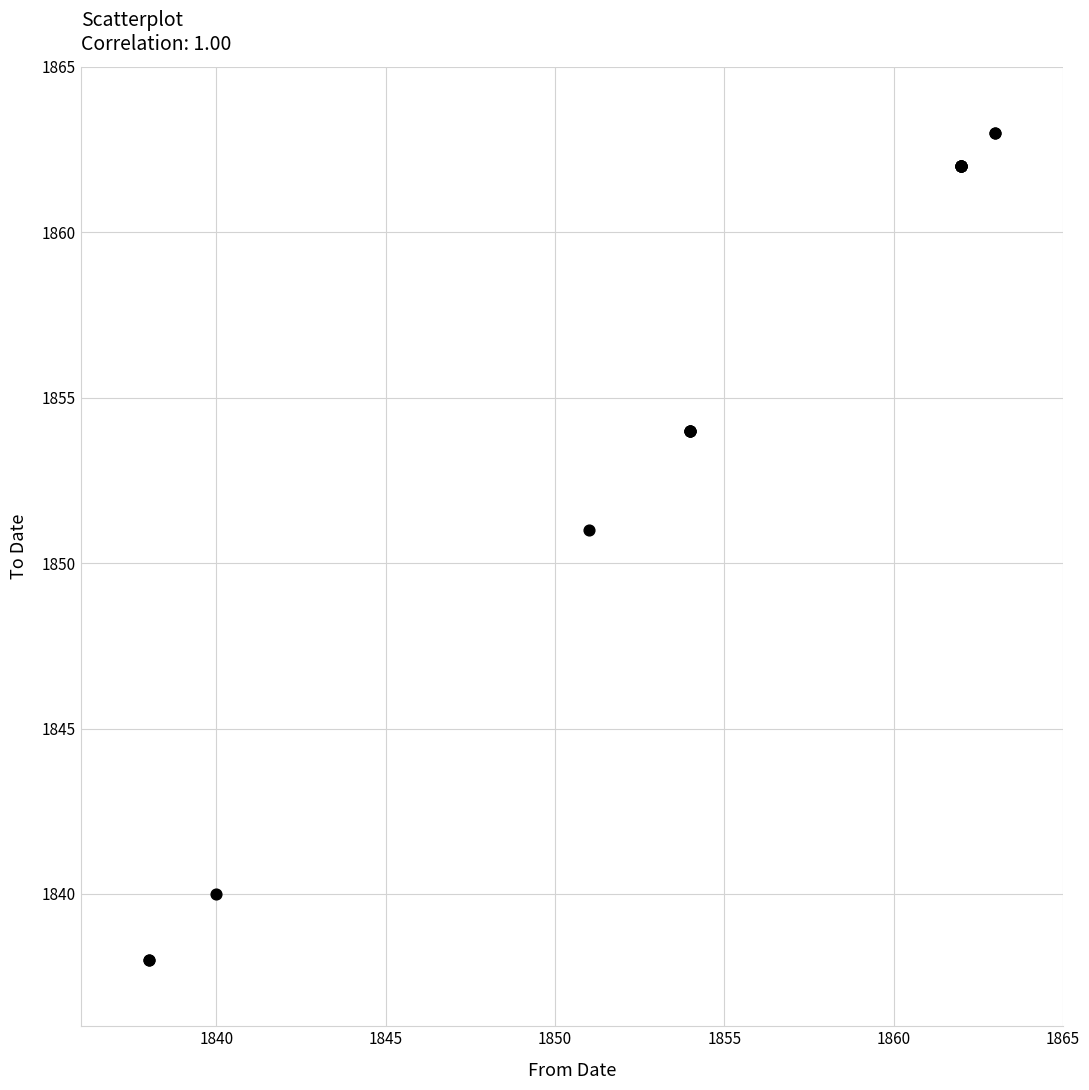

What Y value in the scatter plot is closest to 1850?

1851